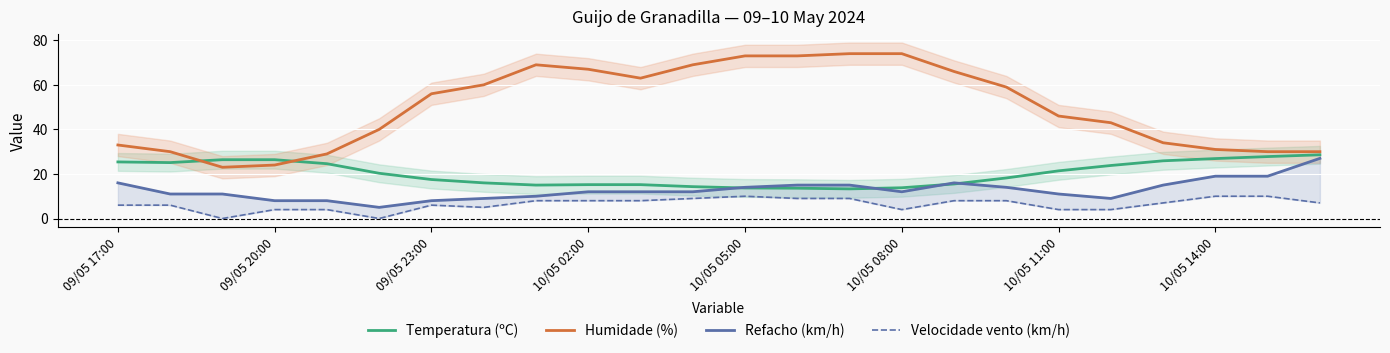

At how many categories does at least one series exceed 64?

8